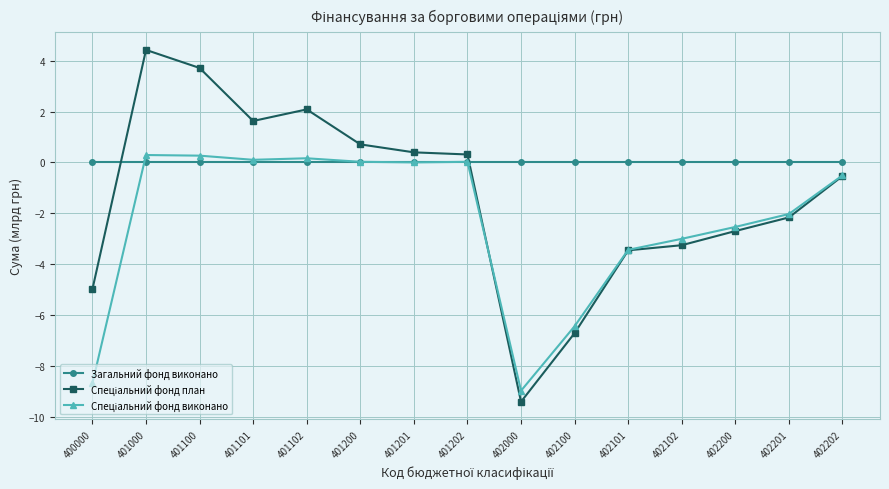

What is the smallest value displayed?

-9.4